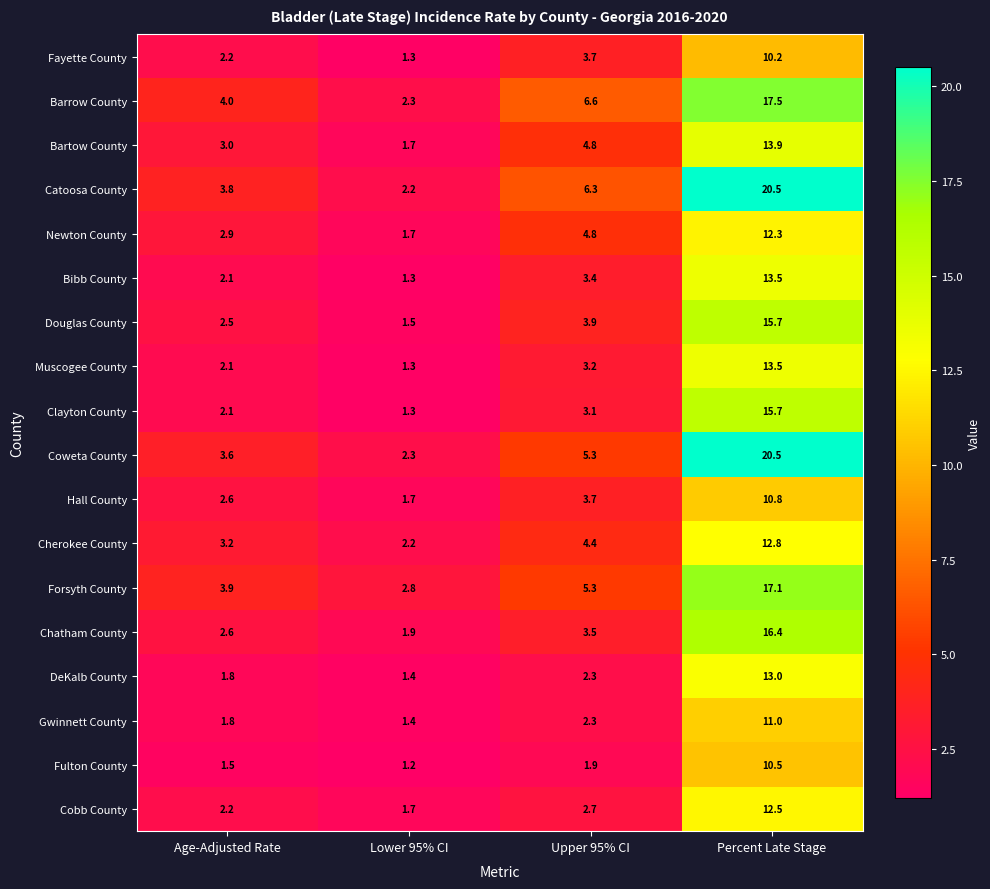

Where does the Muscogee County series first go above 3?

Upper 95% CI